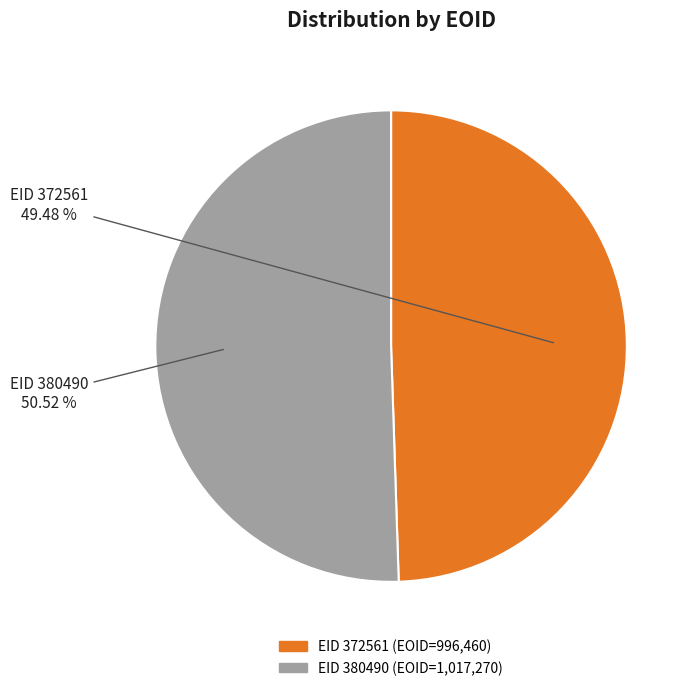

Which slice is the smallest?

EID 372561